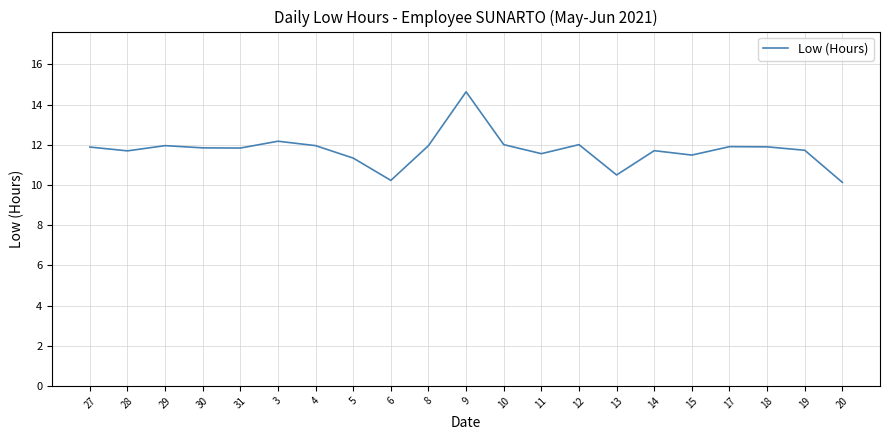

Is it true that the value at 10 is 12.0?

True